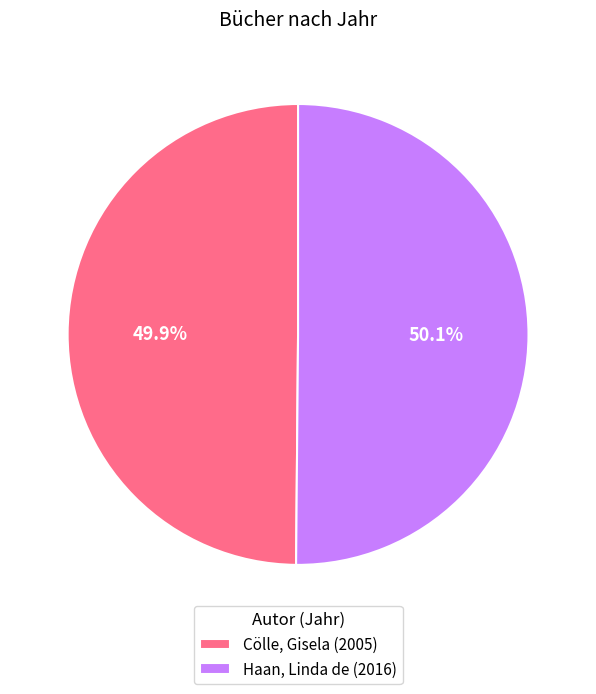

How many slices are in this pie chart?

2